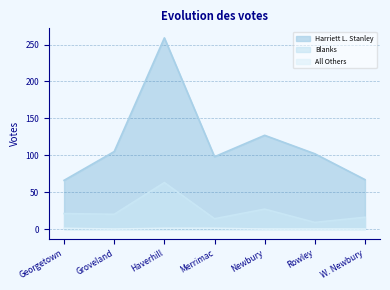

How many lines are shown in the chart?

3